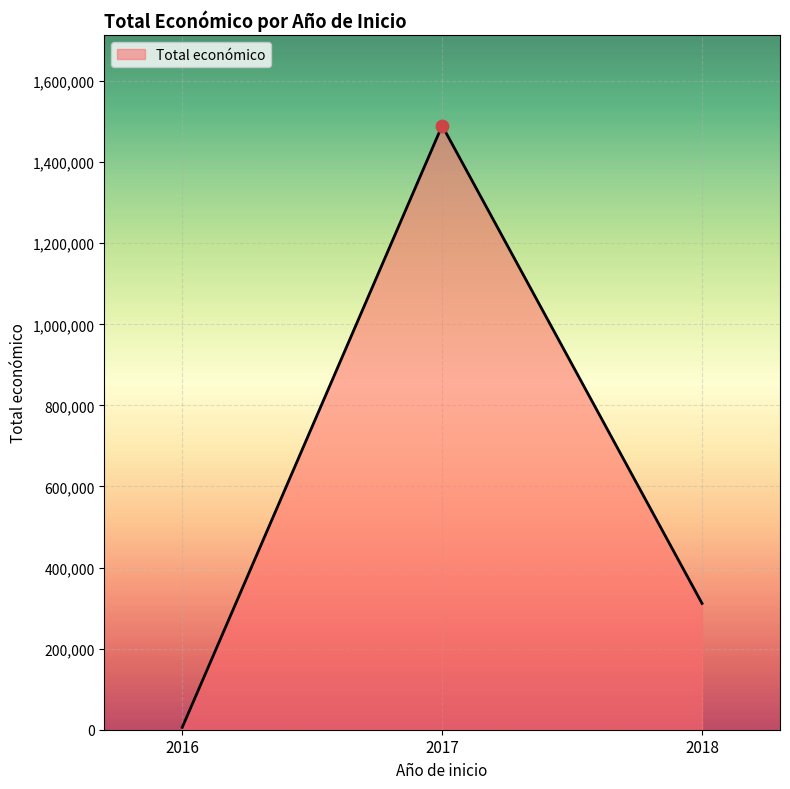

List the labels in order of value, smallest first.

2016, 2018, 2017